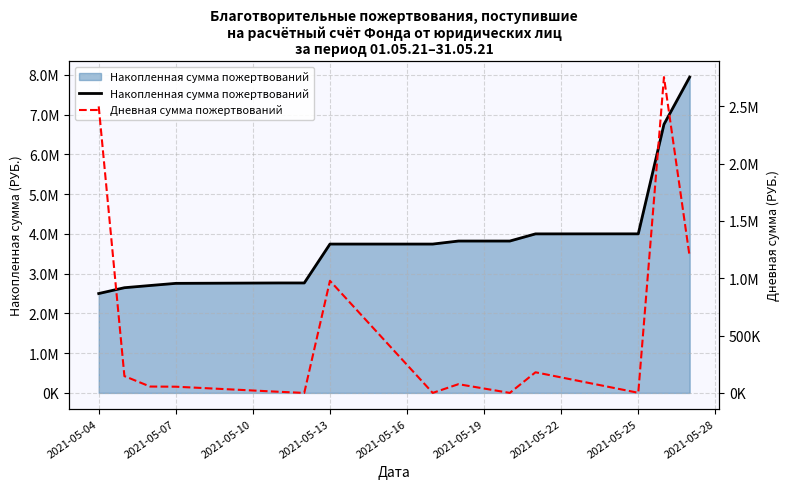

Which series changed the most between 2021-05-16 and 2021-05-28?

Накопленная сумма пожертвований